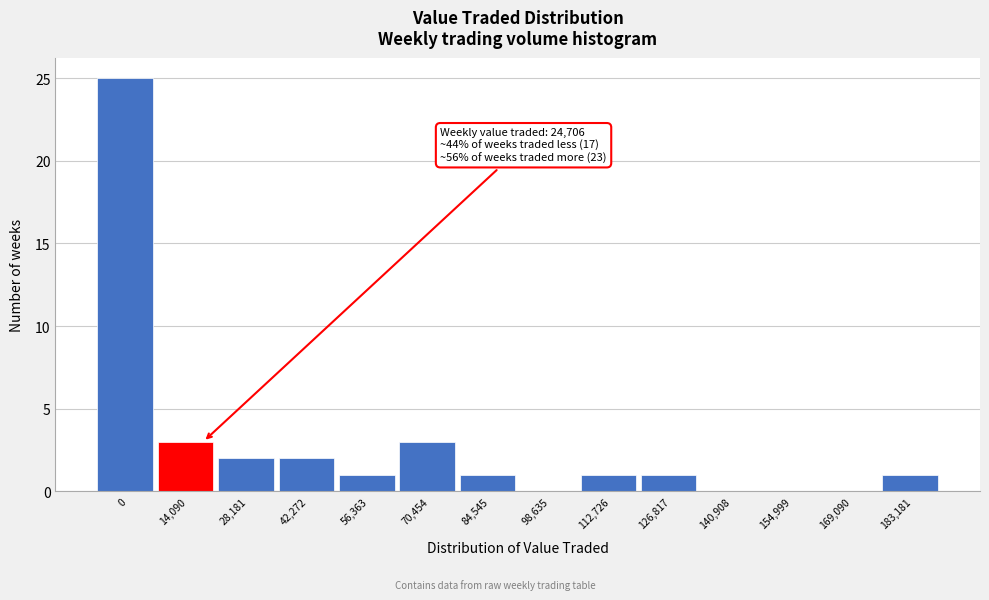

Reading left to right, what are all the values shown in this chart?

0=25	14,090=3	28,181=2	42,272=2	56,363=1	70,454=3	84,545=1	98,635=0	112,726=1	126,817=1	140,908=0	154,999=0	169,090=0	183,181=1